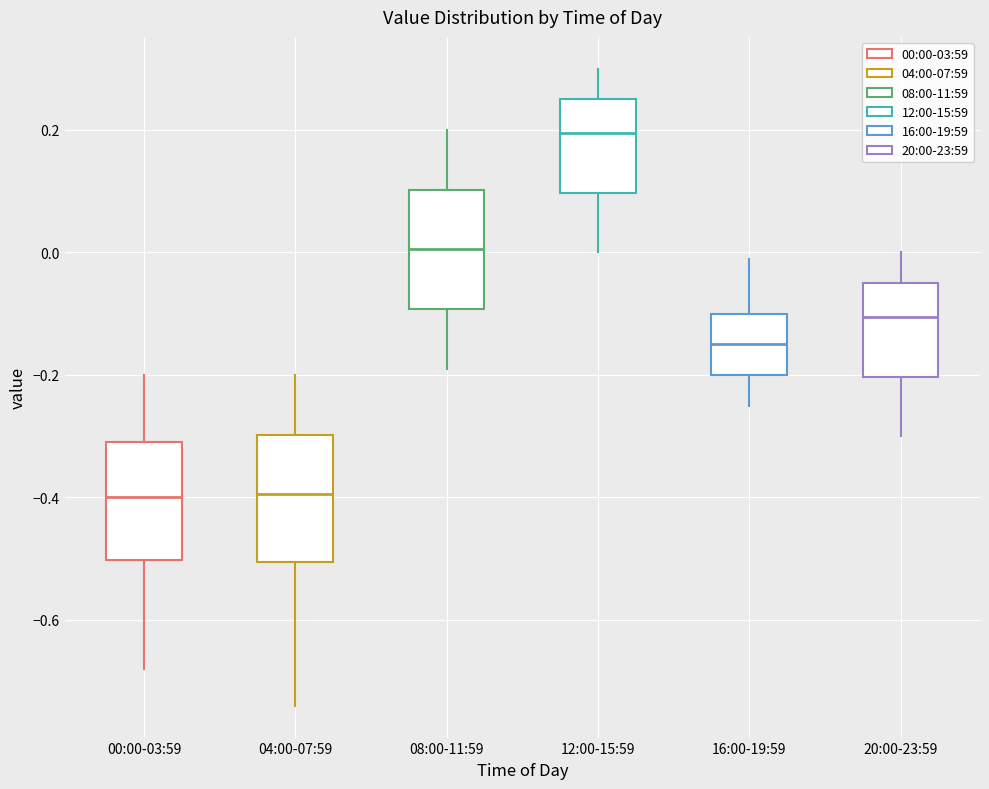

Reading left to right, transcribe this box plot: for each box, give where its median line is, the range the box spans, and where its two whiskers end, as read against the y-axis. The values are not printed on the chart, so give them approximately, as read against the axis.

00:00-03:59: median -0.40, box -0.50 to -0.30, whiskers -0.68 to -0.20
04:00-07:59: median -0.40, box -0.50 to -0.30, whiskers -0.74 to -0.20
08:00-11:59: median 0.00, box -0.10 to 0.10, whiskers -0.18 to 0.20
12:00-15:59: median 0.20, box 0.10 to 0.26, whiskers 0.00 to 0.30
16:00-19:59: median -0.14, box -0.20 to -0.10, whiskers -0.24 to 0.00
20:00-23:59: median -0.10, box -0.20 to -0.04, whiskers -0.30 to 0.00